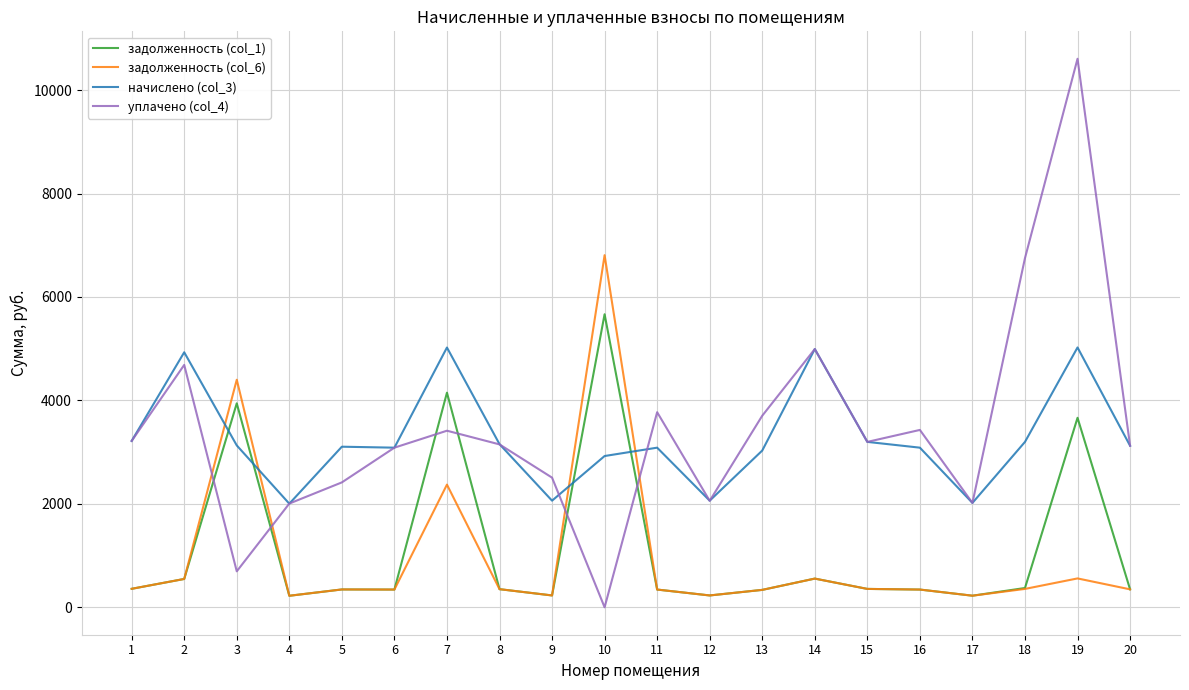

At which category is the sum across all series the highest?

19